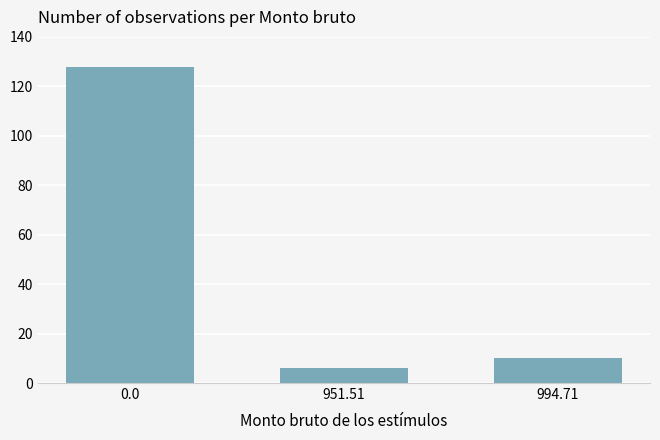

What is the greatest value displayed?

128